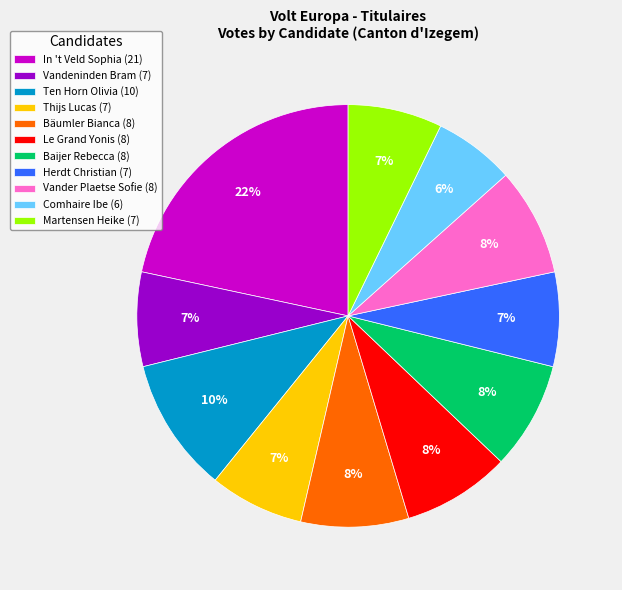

Approximately how many times larger is the value at Le Grand Yonis compared to Vander Plaetse Sofie?

1.0